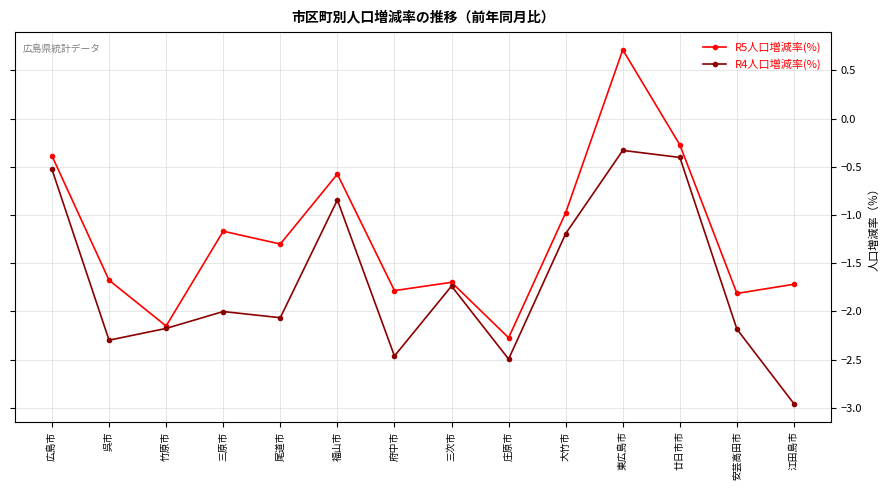

At 安芸高田市, list the series in order from smallest to largest.

R4人口増減率(%), R5人口増減率(%)